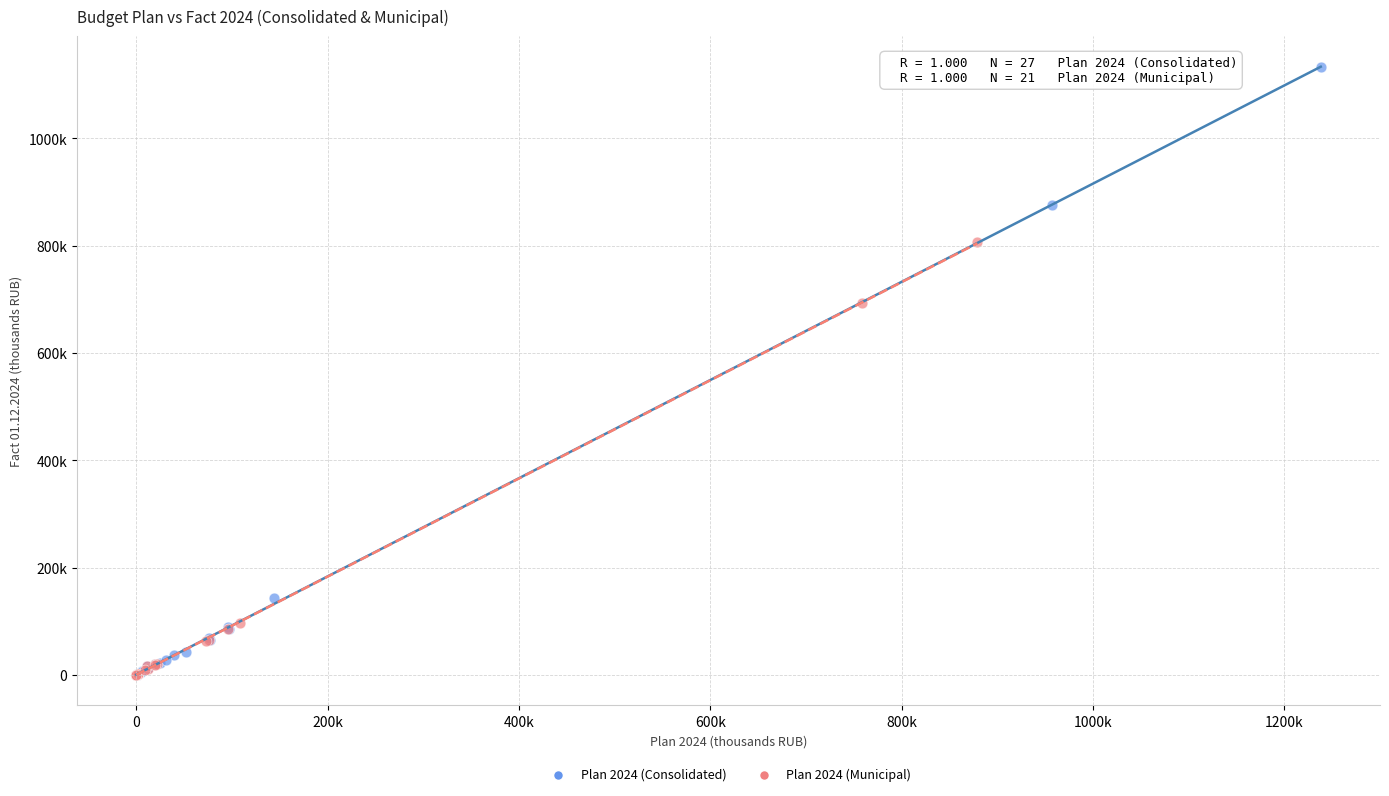

What are all the series names shown in the legend?

Plan 2024 (Consolidated), Plan 2024 (Municipal)